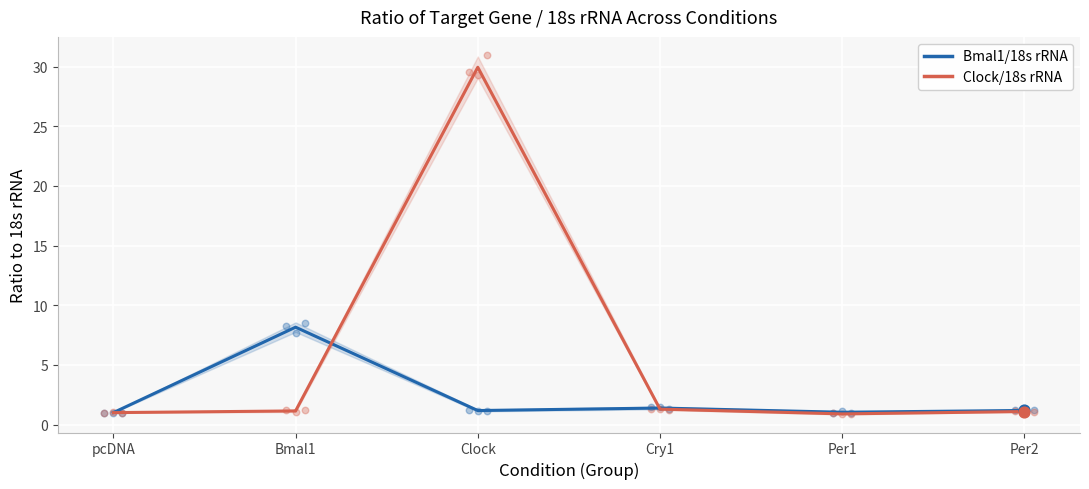

Is the value of Clock/18s rRNA at Per2 greater than the value of Bmal1/18s rRNA at pcDNA?

Yes